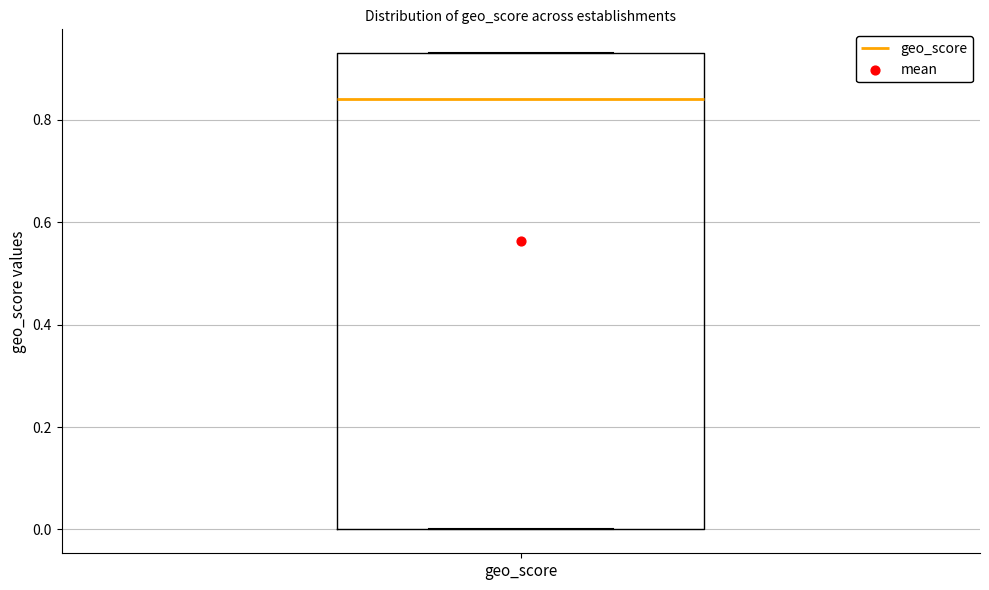

Transcribe this box plot: give where the median line is, the range the box spans, and where the two whiskers end, as read against the y-axis. The values are not printed on the chart, so give them approximately, as read against the axis.

median 0.84, box 0.00 to 0.94, whiskers 0.00 to 0.94